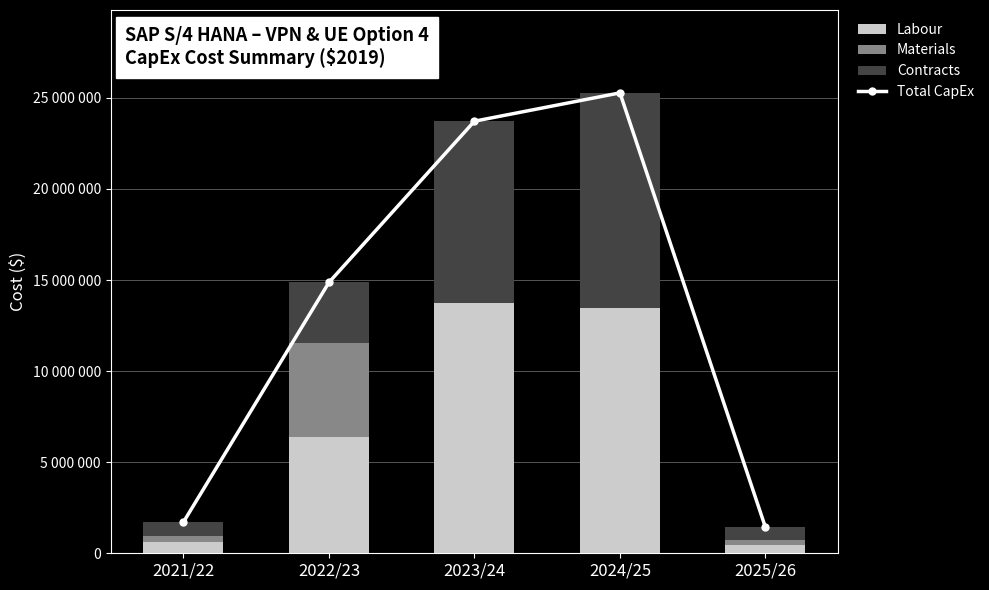

Which series has the widest spread of values?

Total CapEx